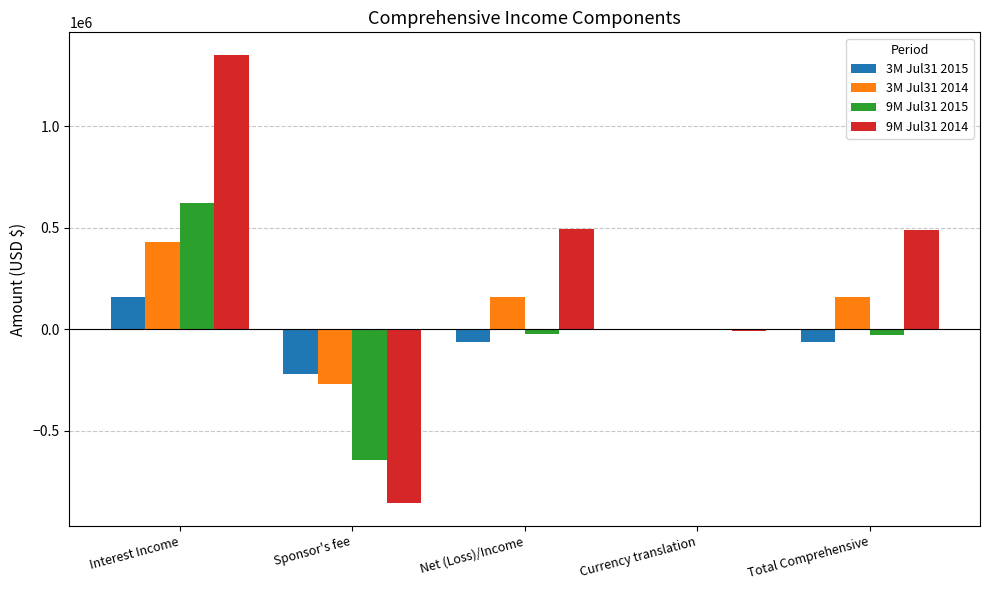

True or false: 3M Jul31 2014 has a value of 761336 at Interest Income.

False